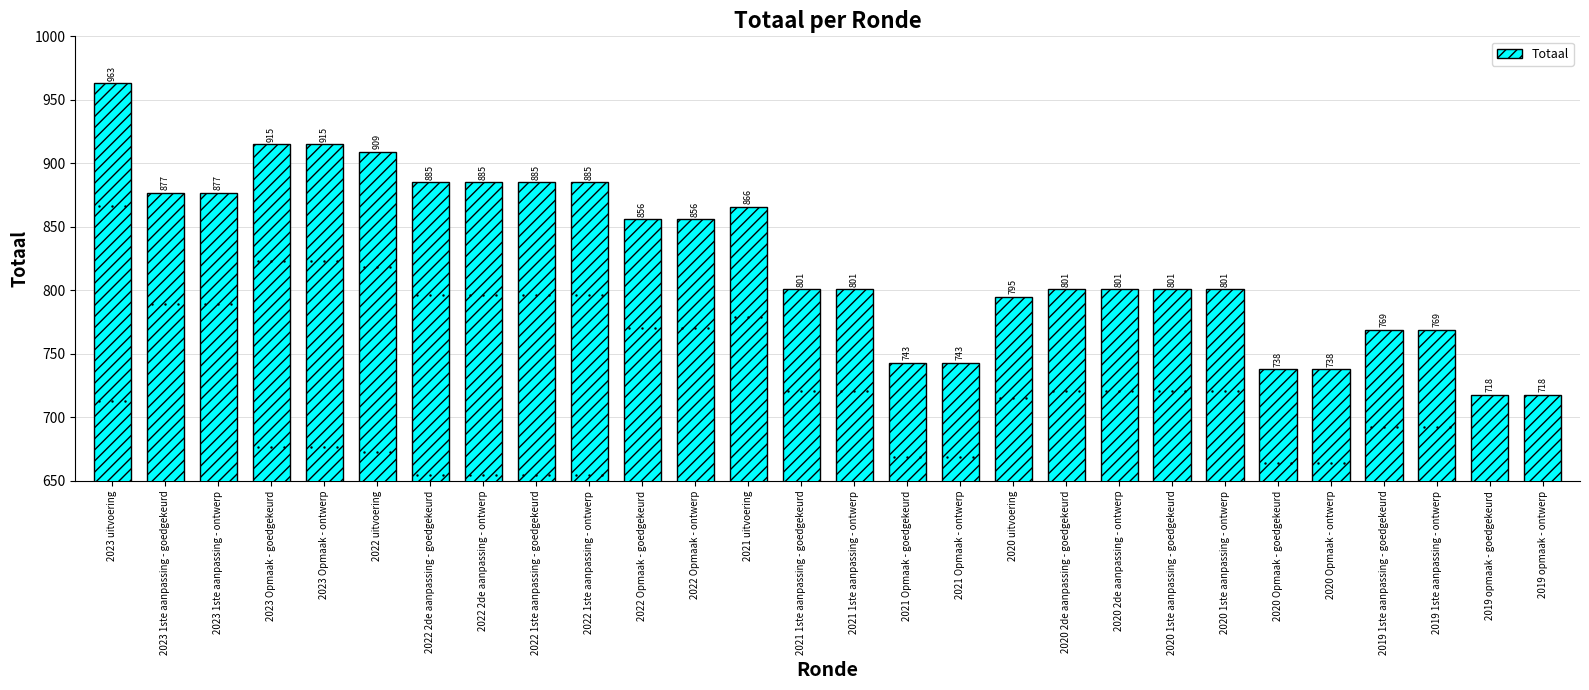

The value at 2020 Opmaak - goedgekeurd is 1068. True or false?

False